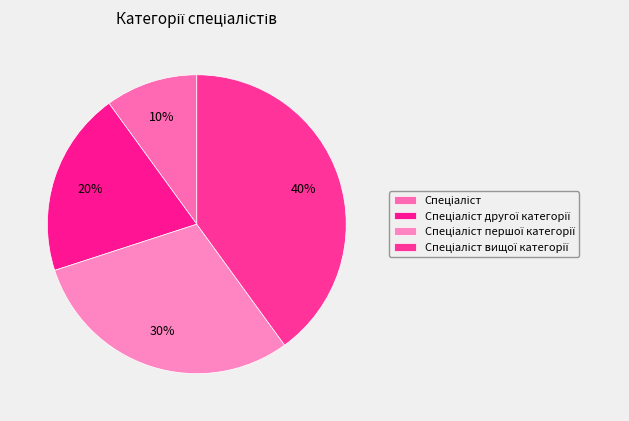

How many segments does this pie chart have?

4